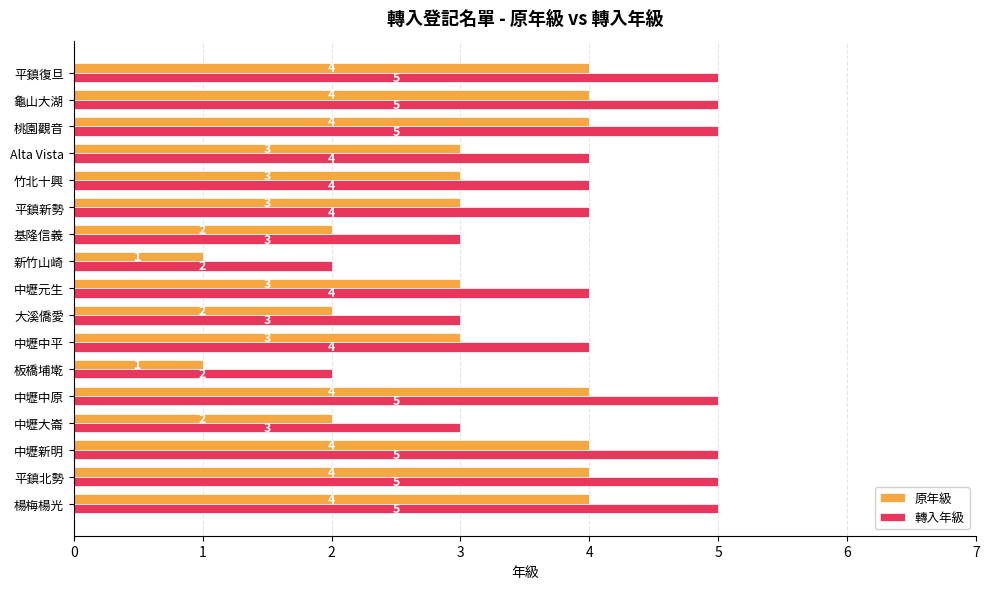

What is the approximate value of 原年級 at 中壢新明?

4